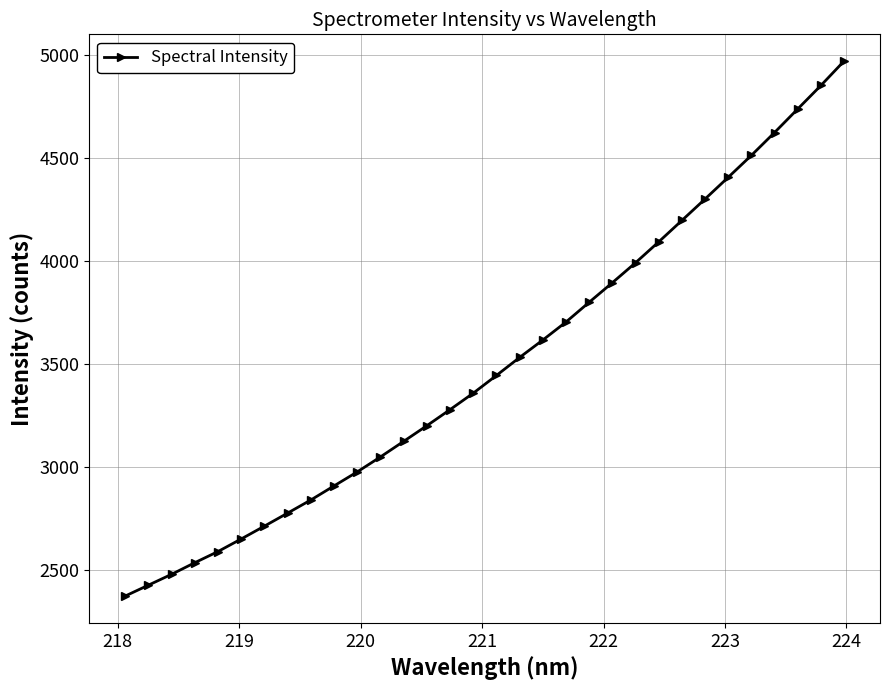

How many distinct data groups are displayed?

1